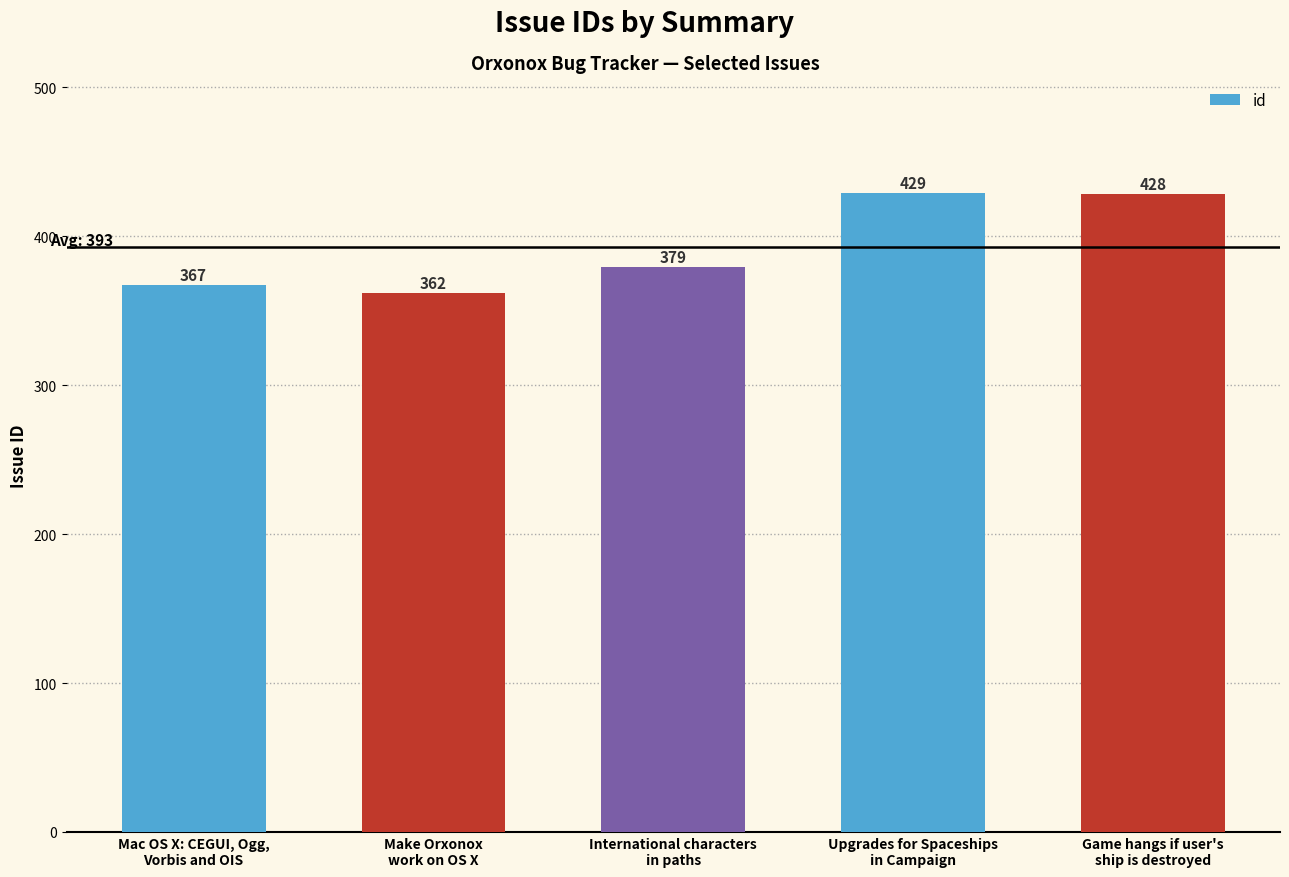

Between Mac OS X: CEGUI, Ogg,
Vorbis and OIS and Game hangs if user's
ship is destroyed, which is larger?

Game hangs if user's
ship is destroyed